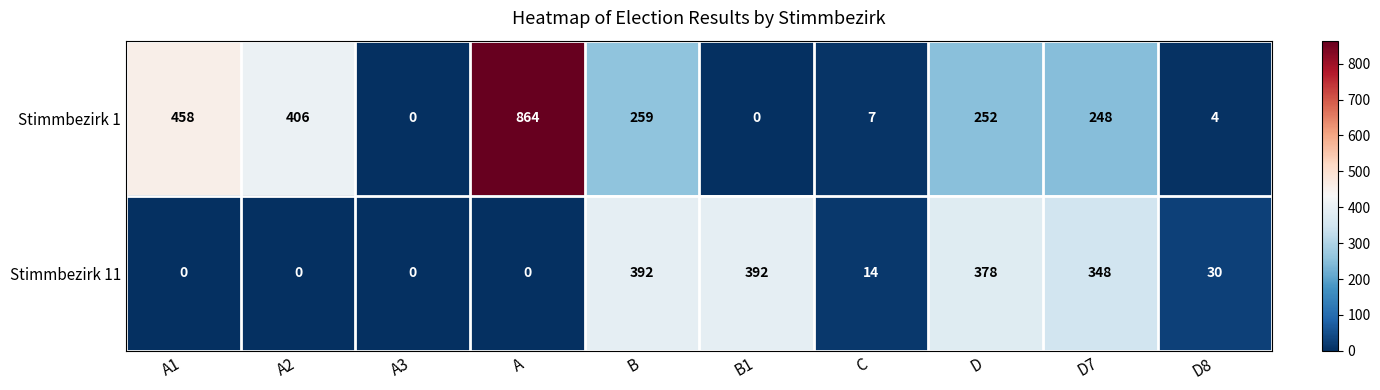

Reading left to right, list all the values displayed in this chart.

Stimmbezirk 1: 458	406	0	864	259	0	7	252	248	4
Stimmbezirk 11: 0	0	0	0	392	392	14	378	348	30